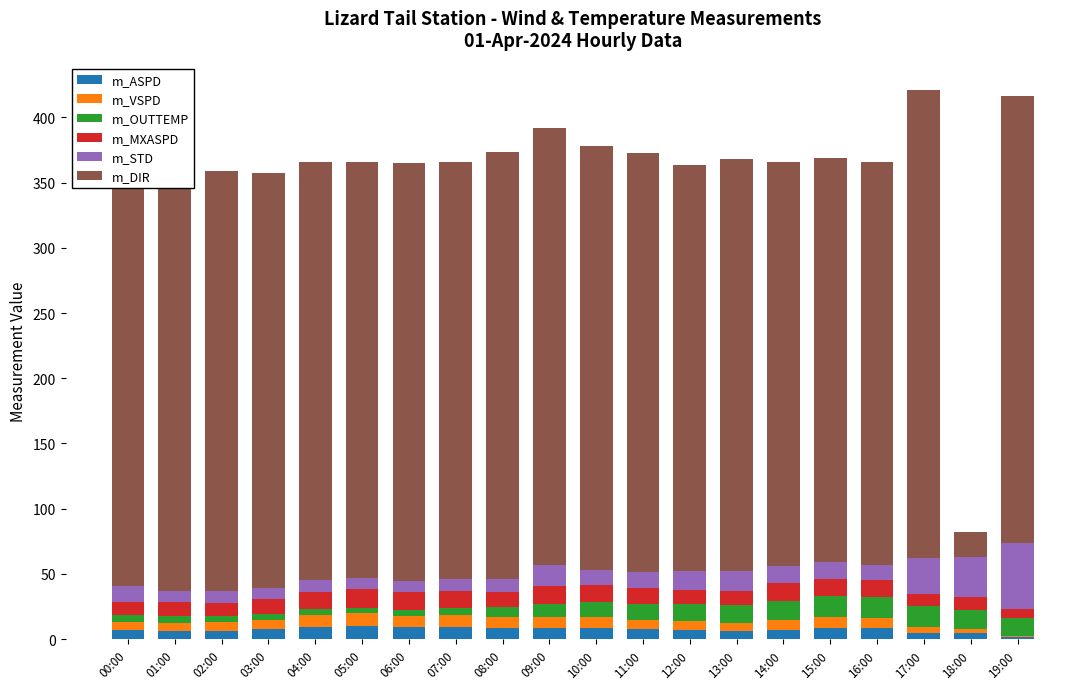

Does the chart contain stacked bars?

Yes